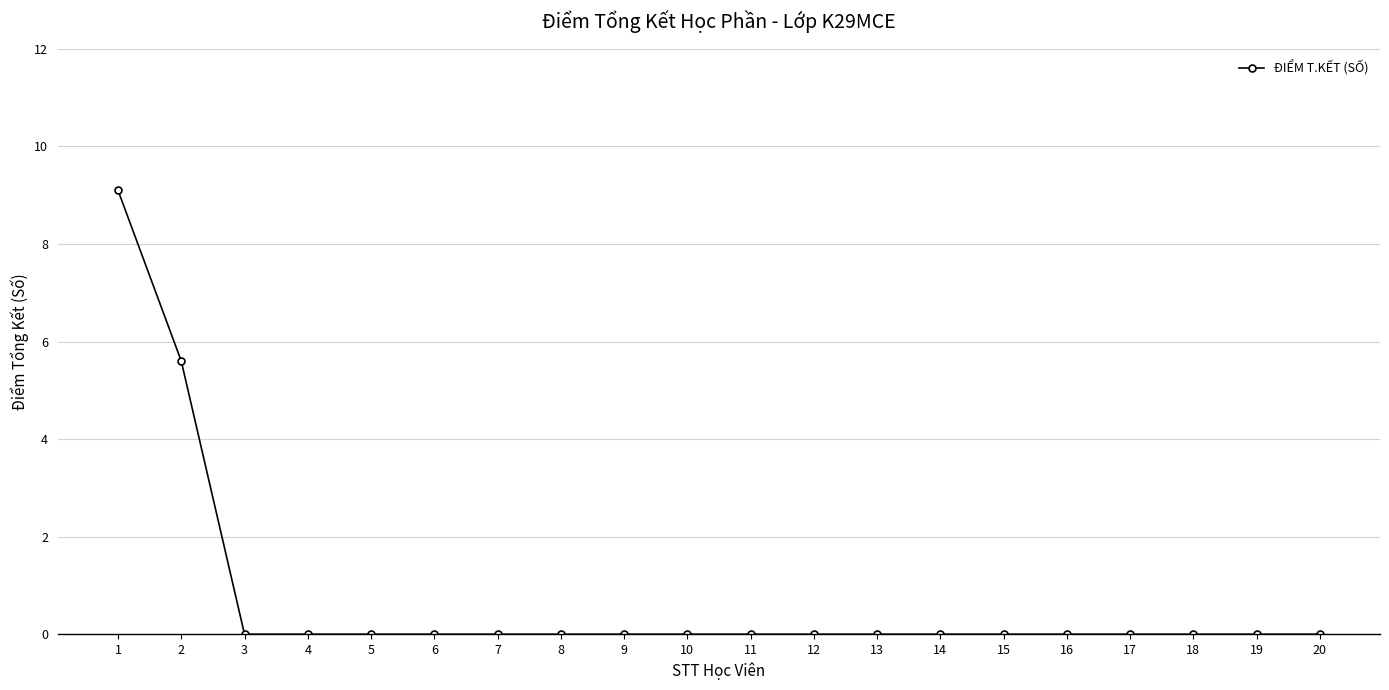

Does the chart display data point markers on the line(s)?

Yes